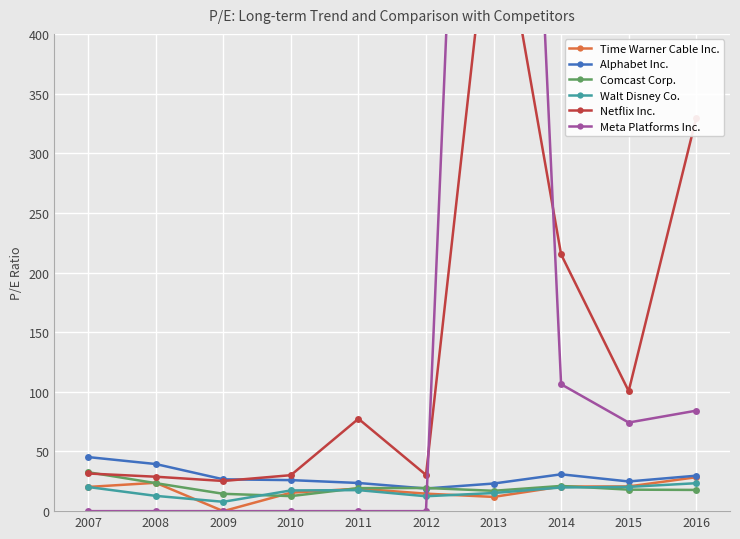

What is the value of the Alphabet Inc. point at the 4th from the left?

26.0